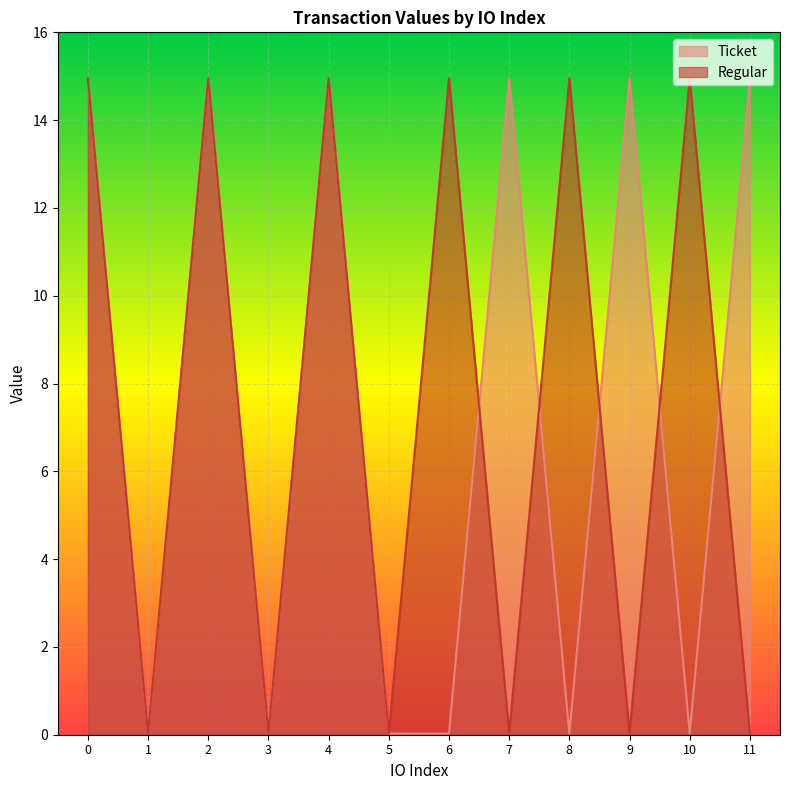

Reading left to right, extract all data points from this chart.

Ticket: 0=14.9	1=0.0	2=14.9	3=0.0	4=14.9	5=0.0	6=0.0	7=14.9	8=0.0	9=14.9	10=0.0	11=14.9
Regular: 0=14.9	1=0.0	2=14.9	3=0.0	4=14.9	5=0.0	6=14.9	7=0.0	8=14.9	9=0.0	10=14.9	11=0.0